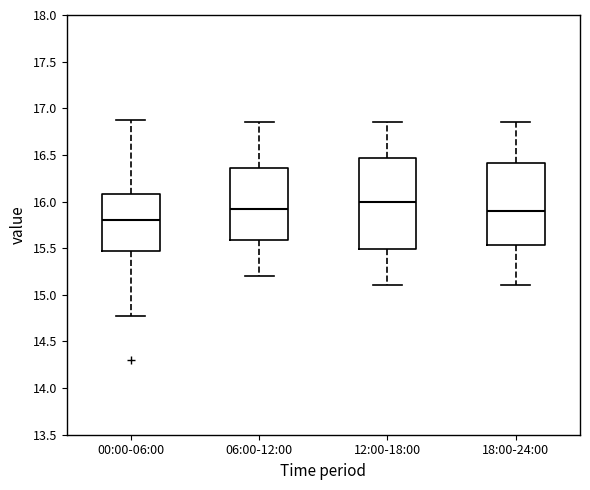

Comparing the boxes themselves (not the whiskers), which one is the tallest?

12:00-18:00